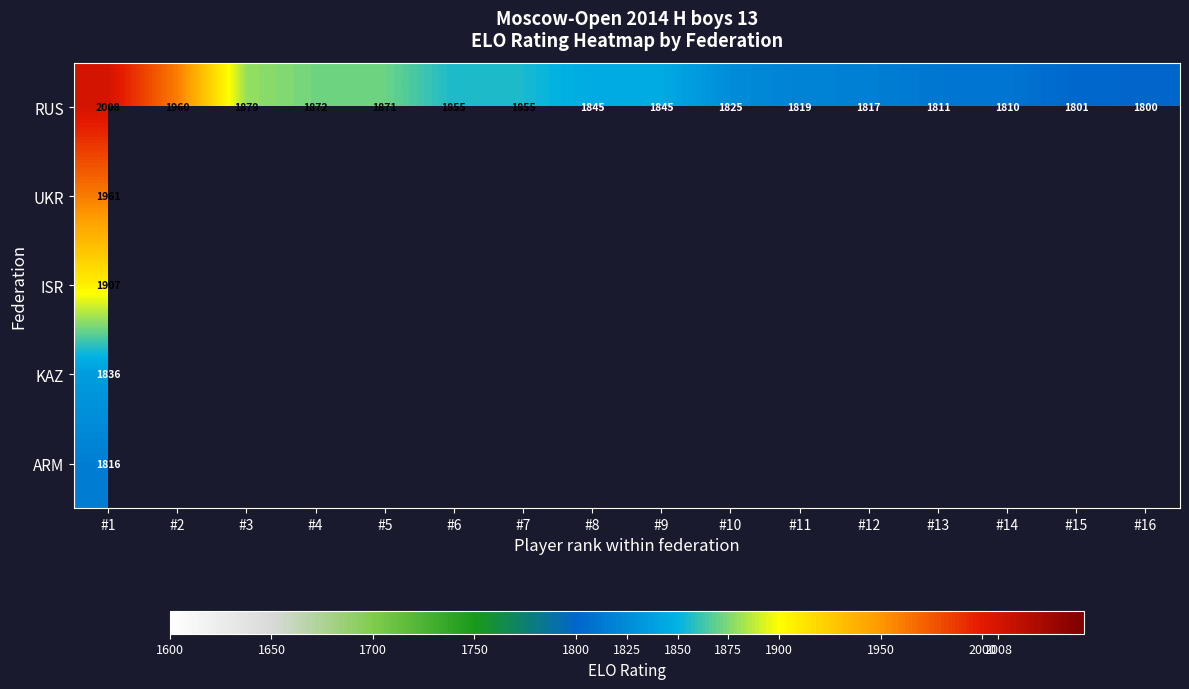

Is it true that RUS equals 474 at #1?

False